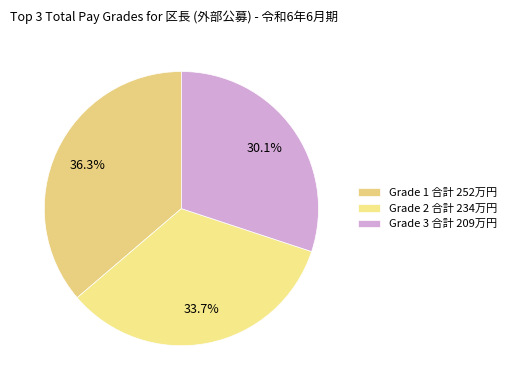

How many slices are in this pie chart?

3